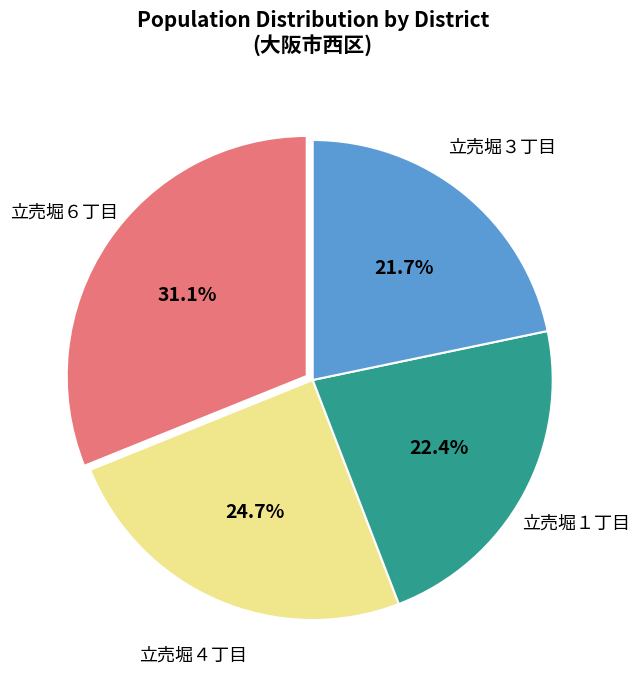

Do 立売堀４丁目 and 立売堀３丁目 together represent more than half of the pie?

No